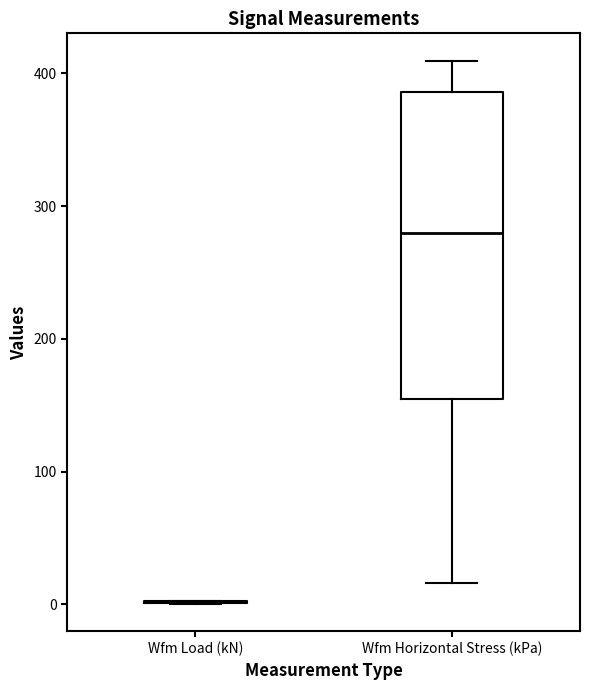

Reading left to right, transcribe this box plot: for each box, give where its median line is, the range the box spans, and where its two whiskers end, as read against the y-axis. The values are not printed on the chart, so give them approximately, as read against the axis.

Wfm Load (kN): box collapsed to a line at 0, whiskers 0 to 0
Wfm Horizontal Stress (kPa): median 280, box 150 to 390, whiskers 20 to 410